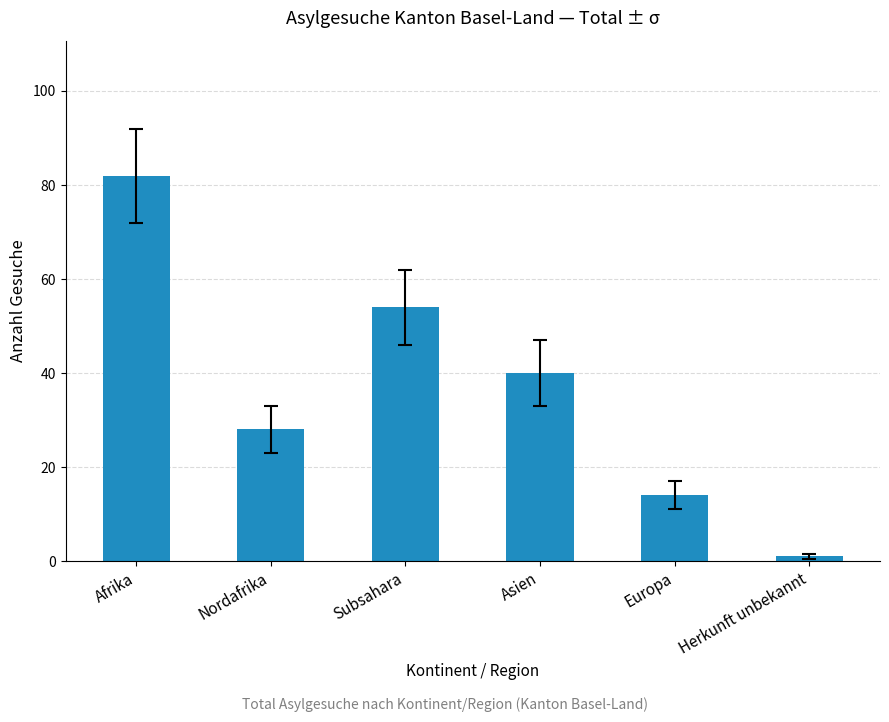

What is the label of the 2nd bar from the left?

Nordafrika